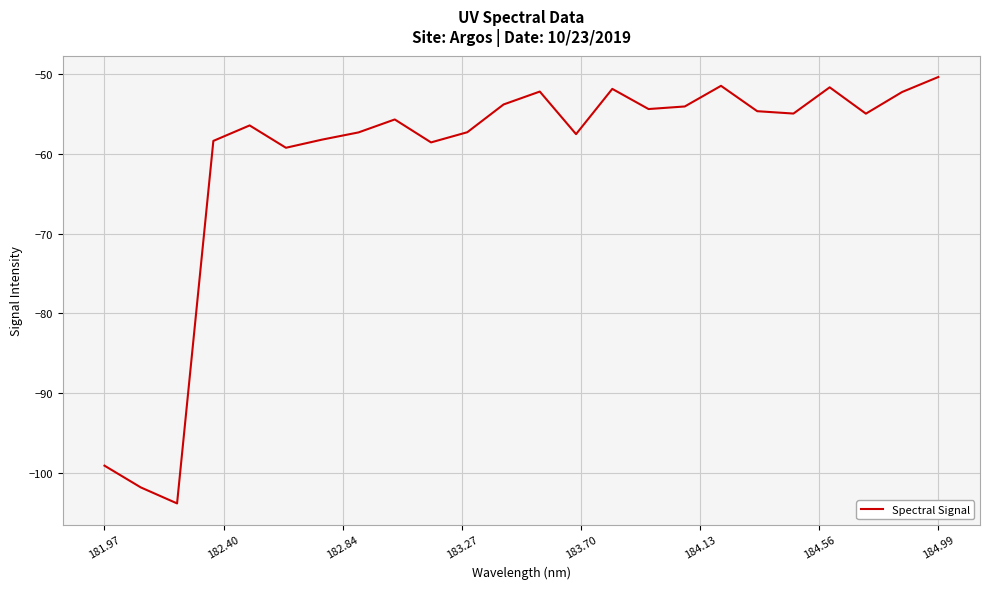

How many interior local valleys (lower than both neighbors) does the data have?

7